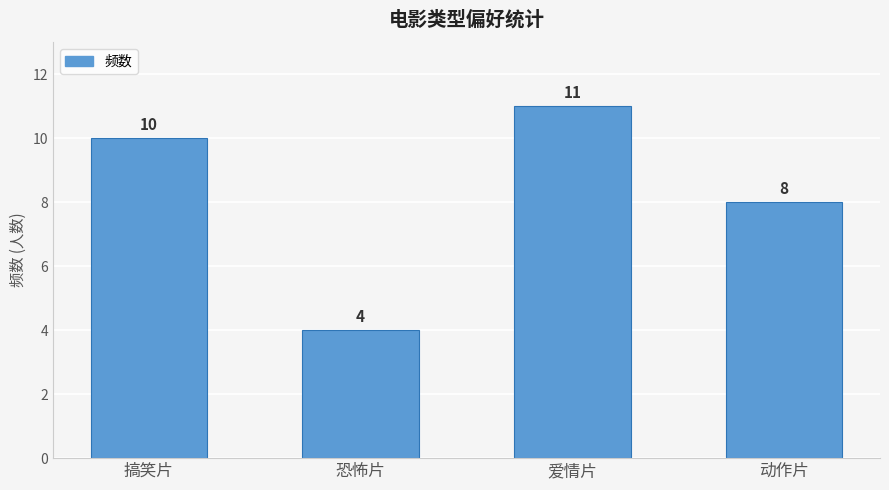

Reading right to left, list all the values displayed in this chart.

动作片=8	爱情片=11	恐怖片=4	搞笑片=10